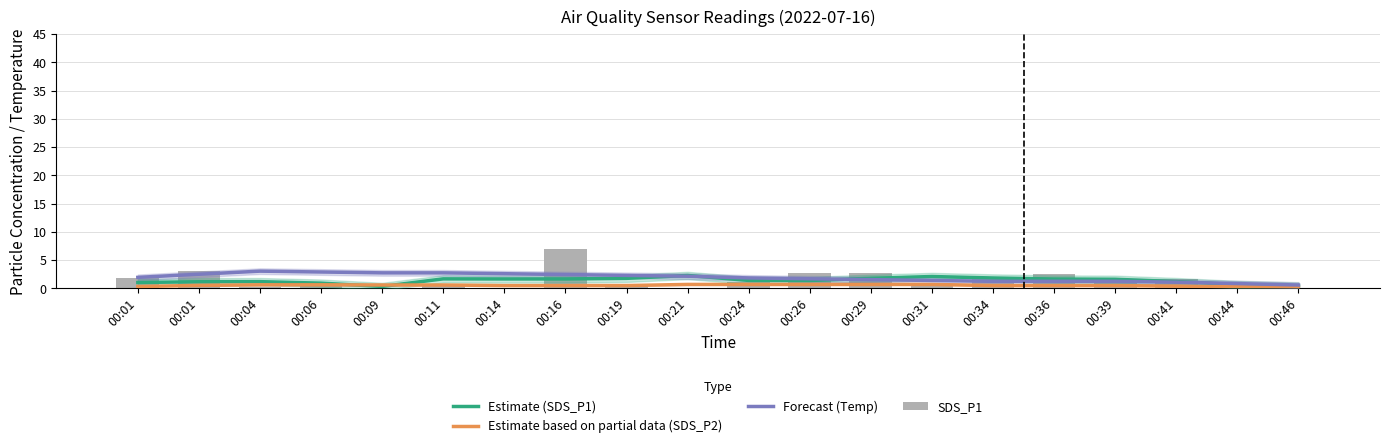

Rank the series at 00:01 from highest to lowest value.

Forecast (Temp), SDS_P1, Estimate (SDS_P1), Estimate based on partial data (SDS_P2)